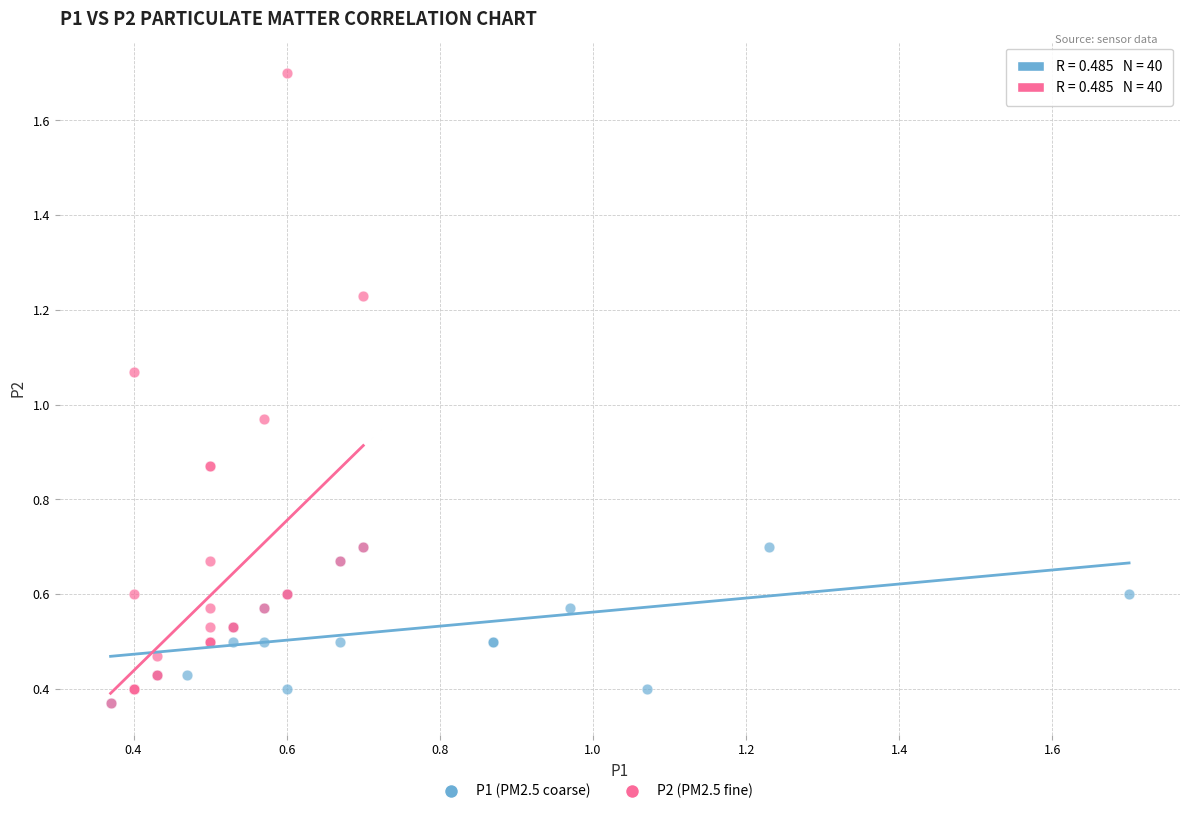

Which series has the widest spread of Y values?

P2 (PM2.5 fine)